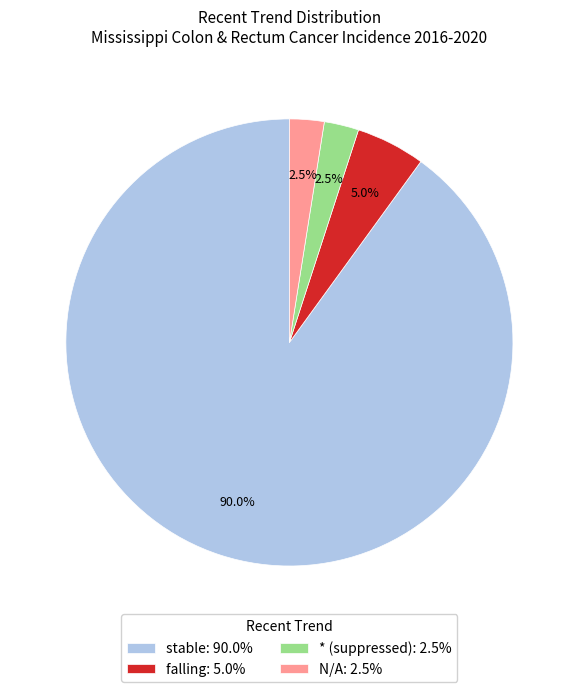

Between * (suppressed): 2.5% and stable: 90.0%, which is larger?

stable: 90.0%